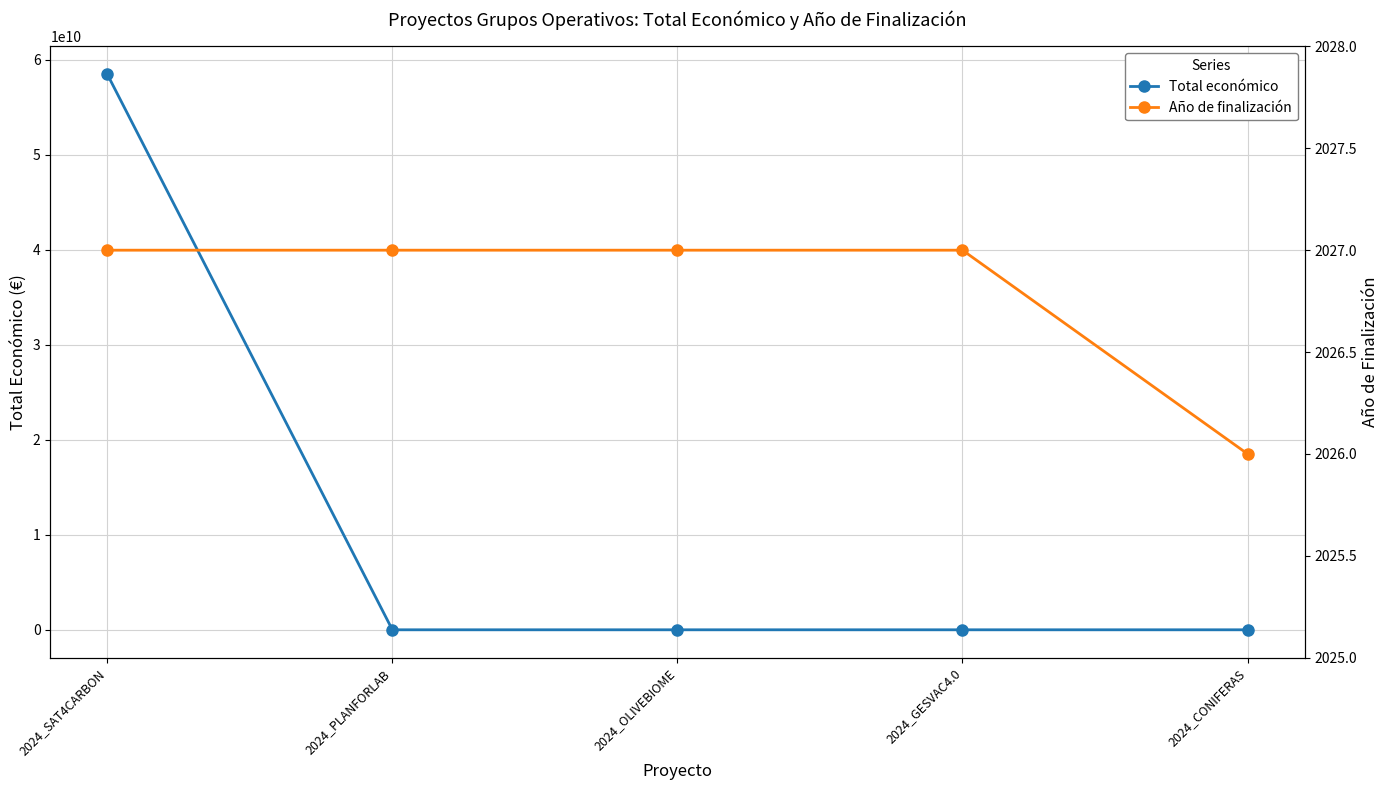

What are all the series names shown in the legend?

Total económico, Año de finalización